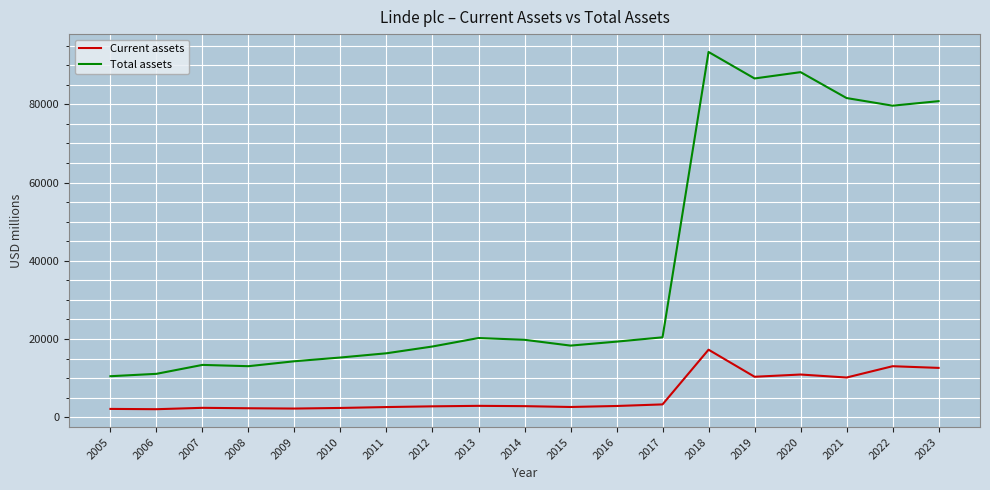

True or false: Total assets and Current assets intersect in this chart.

False